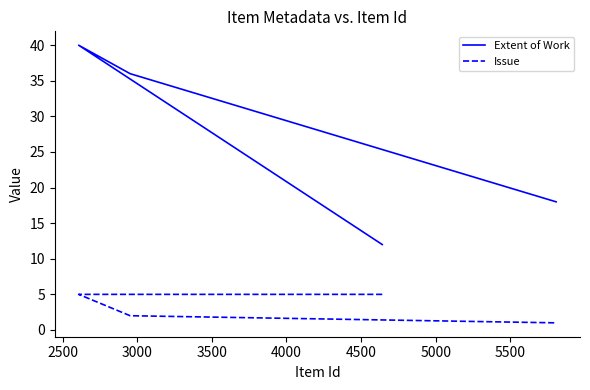

Which series has the widest spread of values?

Extent of Work